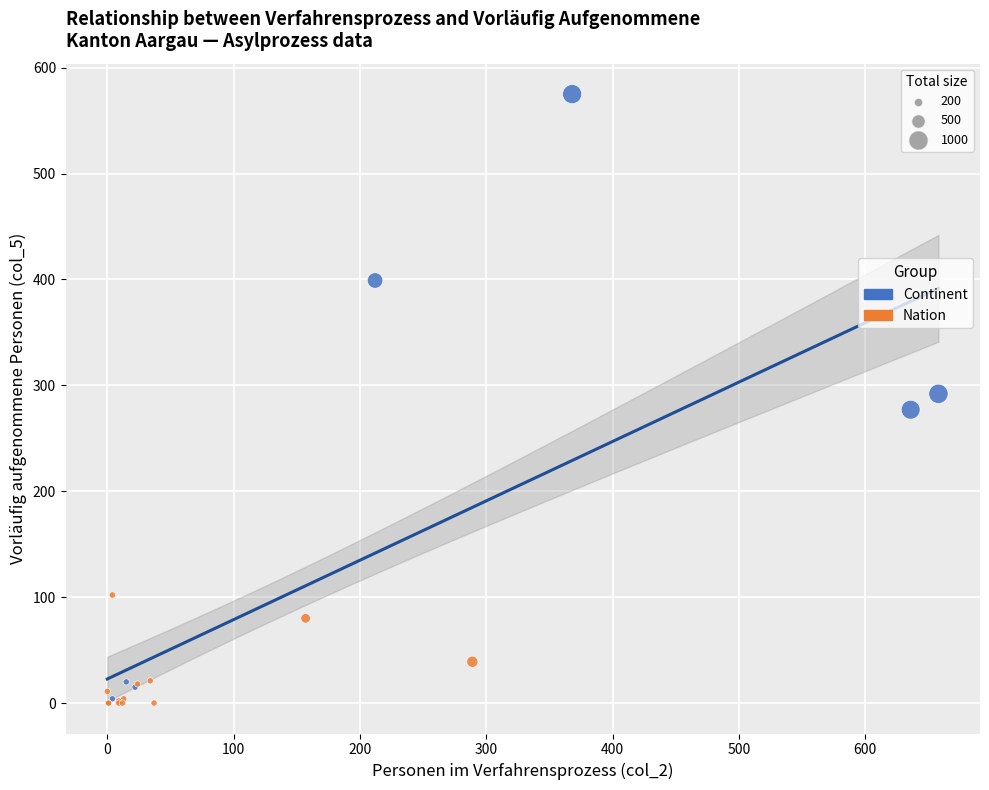

Which series contains the highest Y value?

Continent